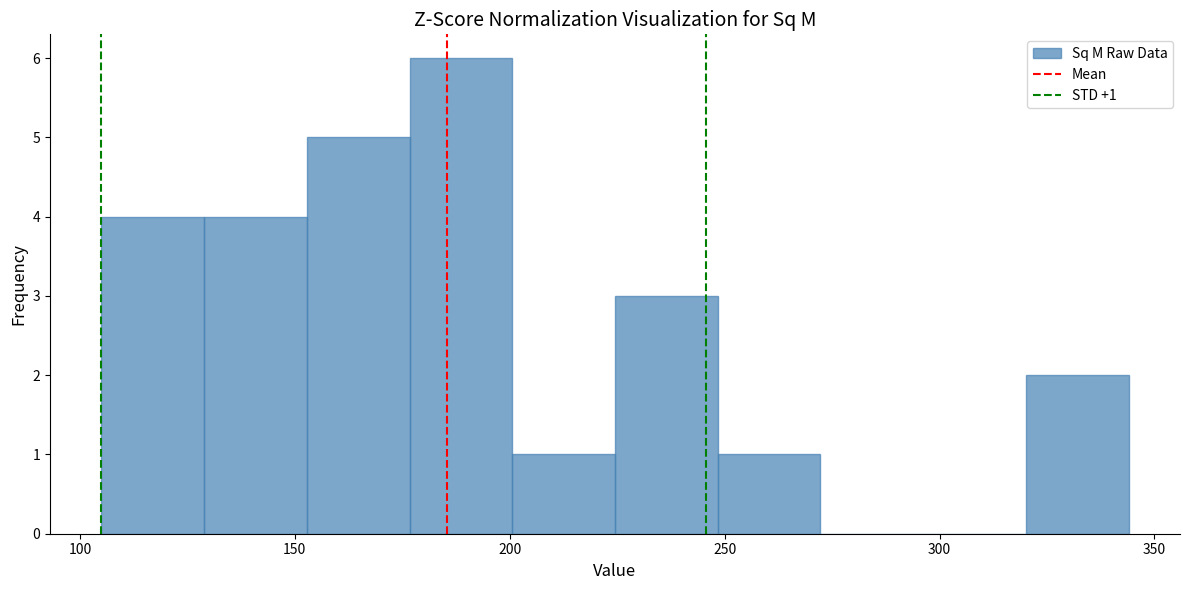

Which range on the x-axis has the tallest bar?

175 to 200